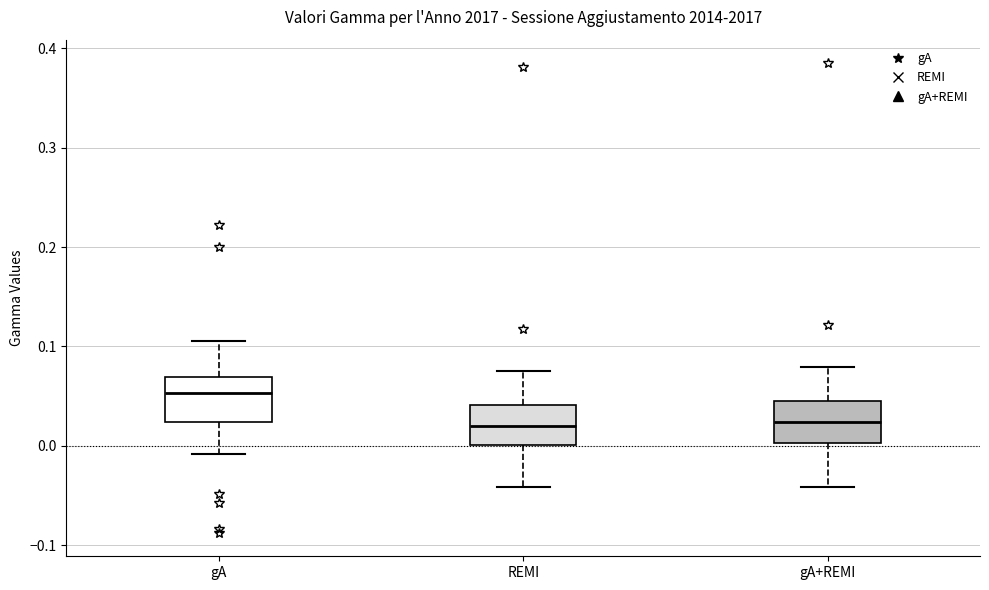

Where is the lower edge of the box for gA on the y-axis? The values are not printed on the chart, so give them approximately, as read against the axis.

0.02